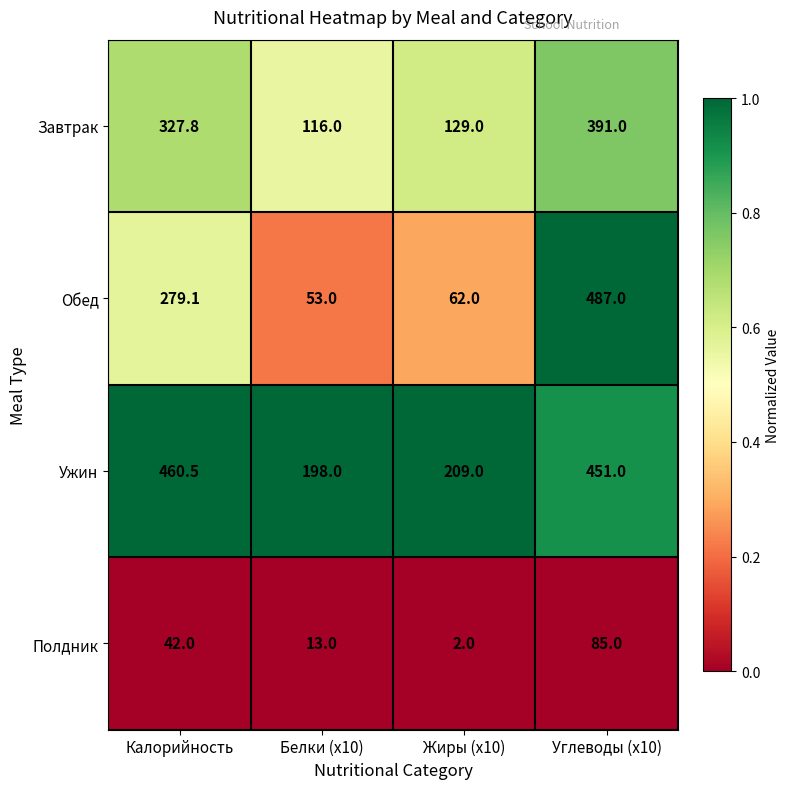

What is the spread (max minus min) of values at Углеводы (x10)?

402.0